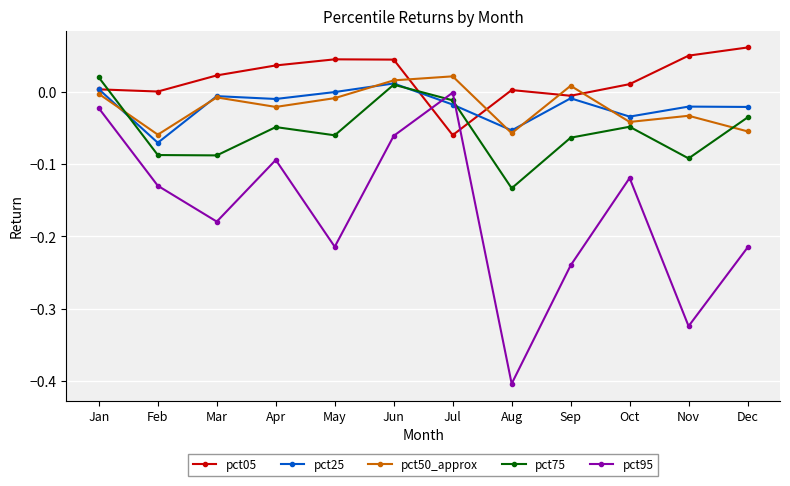

Is the value of pct95 at May greater than the value of pct25 at Oct?

No